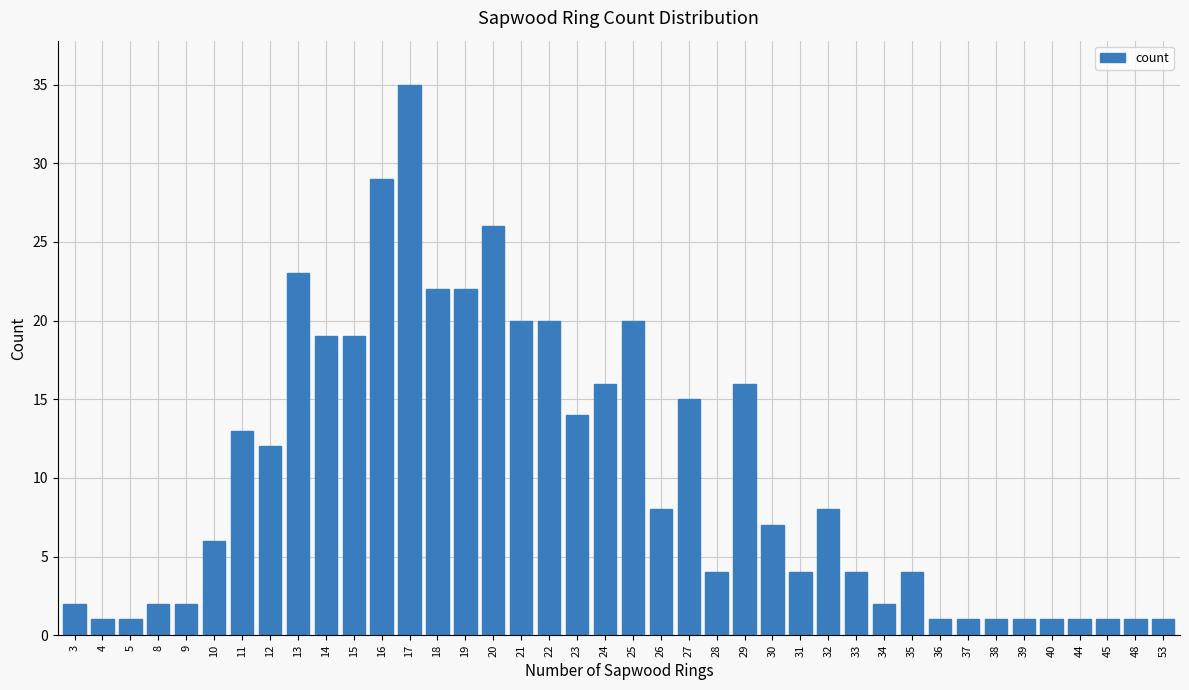

What is the minimum value shown in the chart?

1